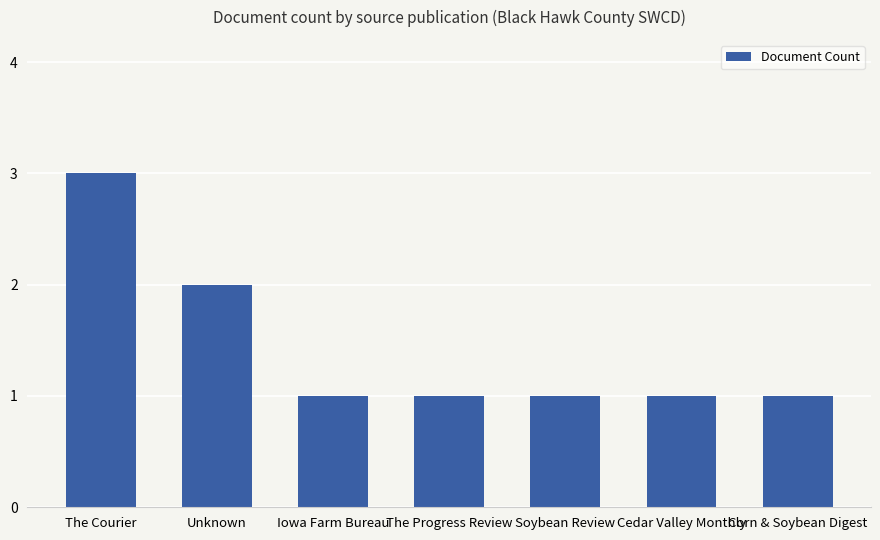

Which has a higher value, Unknown or Soybean Review?

Unknown